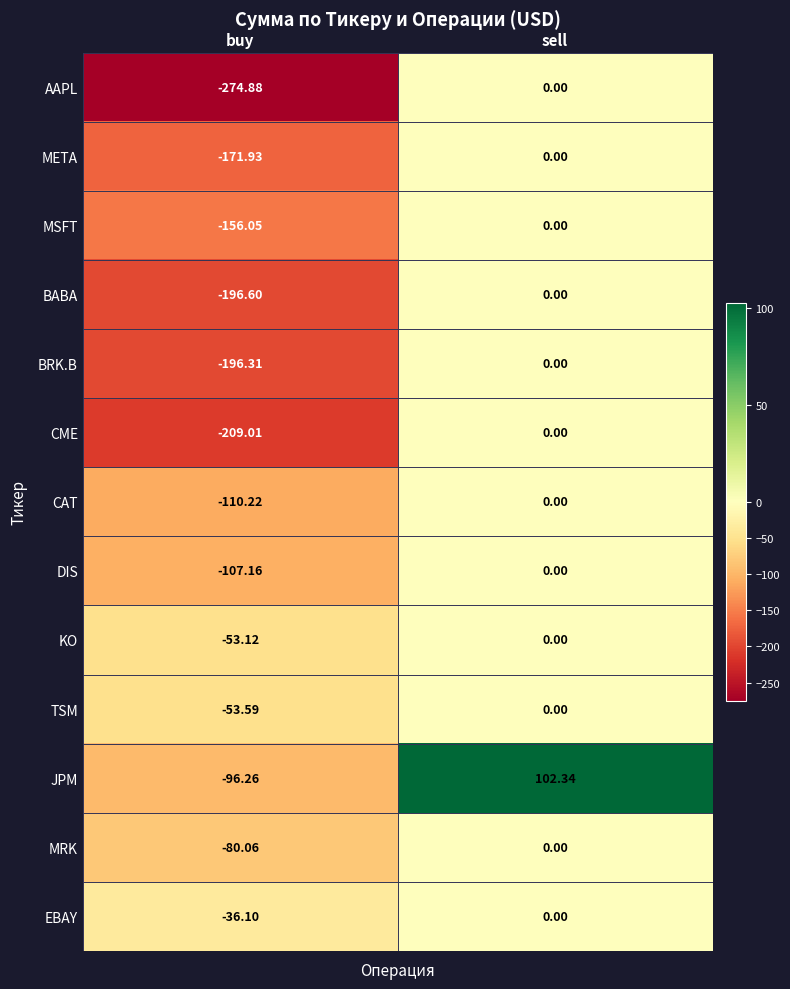

Rank the categories by META value from lowest to highest.

buy, sell